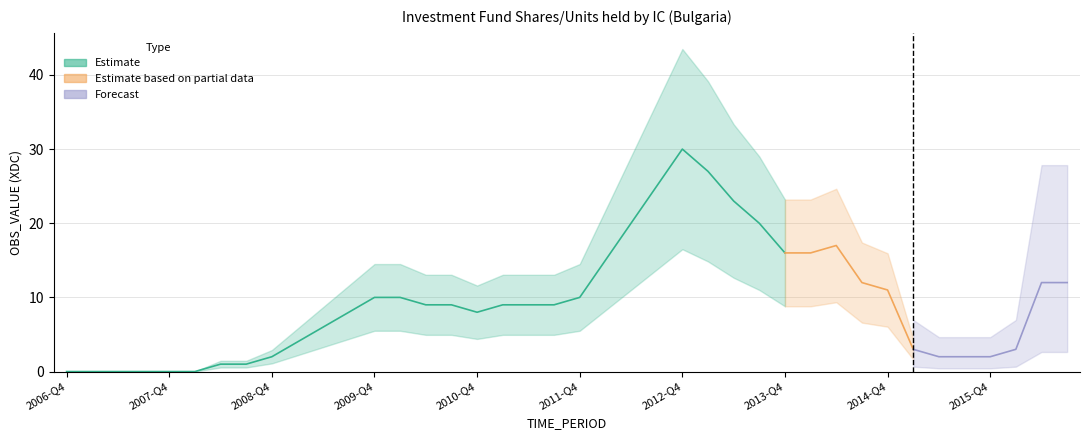

Rank the categories by value from highest to lowest.

2012-Q4, 2013-Q1, 2012-Q3, 2013-Q2, 2012-Q2, 2013-Q3, 2014-Q2, 2013-Q4, 2014-Q1, 2012-Q1, 2014-Q3, 2016-Q2, 2016-Q3, 2014-Q4, 2009-Q4, 2010-Q1, 2011-Q4, 2010-Q2, 2010-Q3, 2011-Q1, 2011-Q2, 2011-Q3, 2009-Q3, 2010-Q4, 2009-Q2, 2009-Q1, 2015-Q1, 2016-Q1, 2008-Q4, 2015-Q2, 2015-Q3, 2015-Q4, 2008-Q2, 2008-Q3, 2006-Q4, 2007-Q1, 2007-Q2, 2007-Q3, 2007-Q4, 2008-Q1